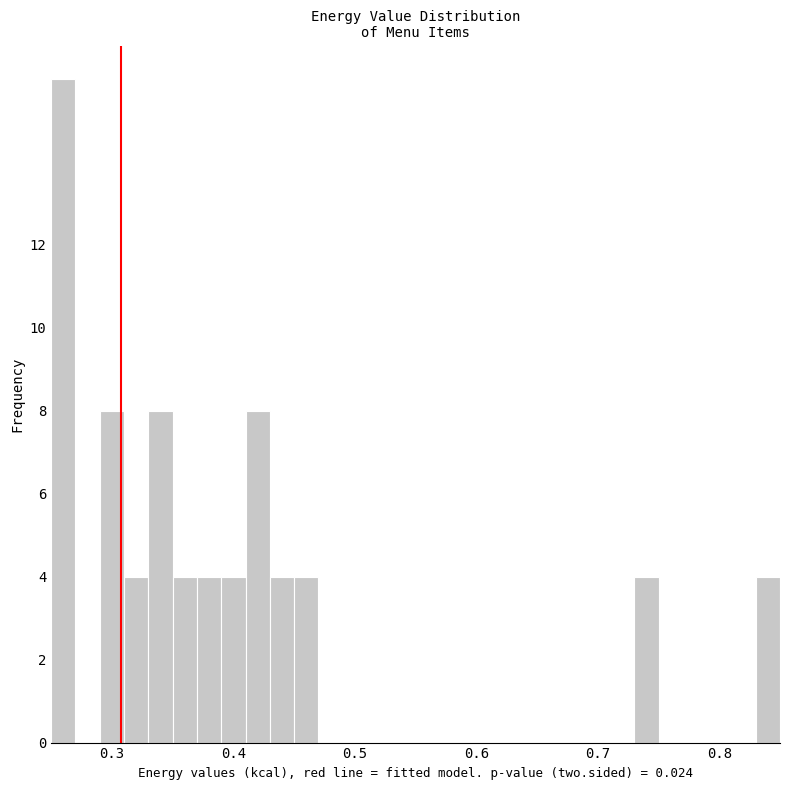

Read against the x-axis, roughly where is the centre of the tallest bar?

0.26